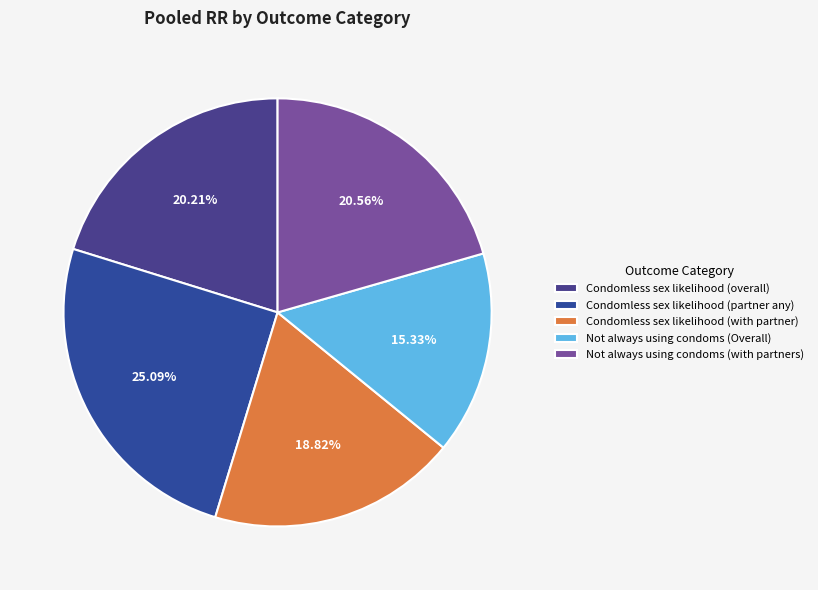

How many segments does this pie chart have?

5